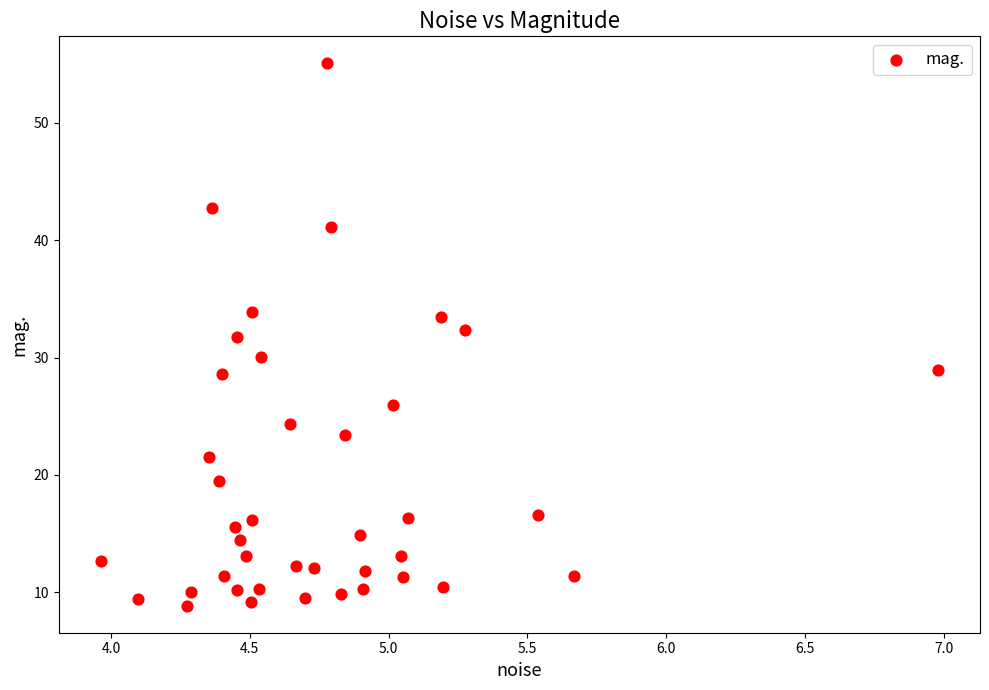

What is the range of Y values (max minus min)?

46.2